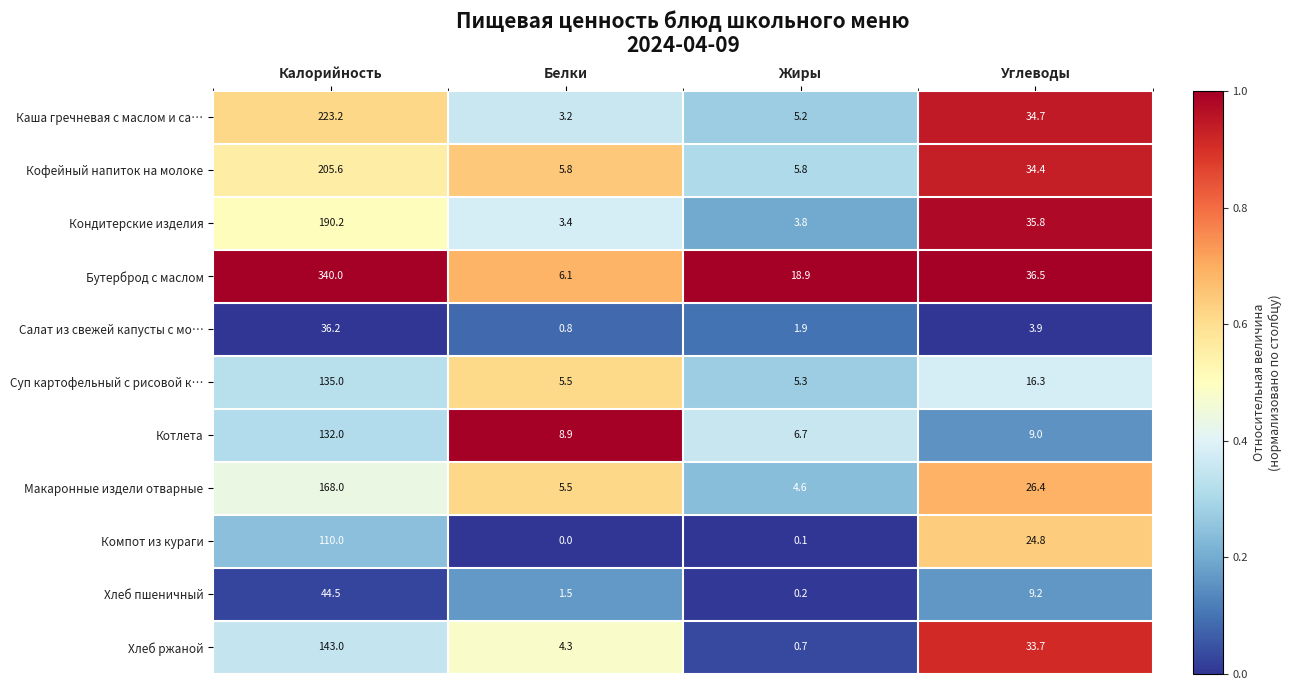

List the labels in order of Хлеб ржаной value, smallest first.

Жиры, Белки, Углеводы, Калорийность